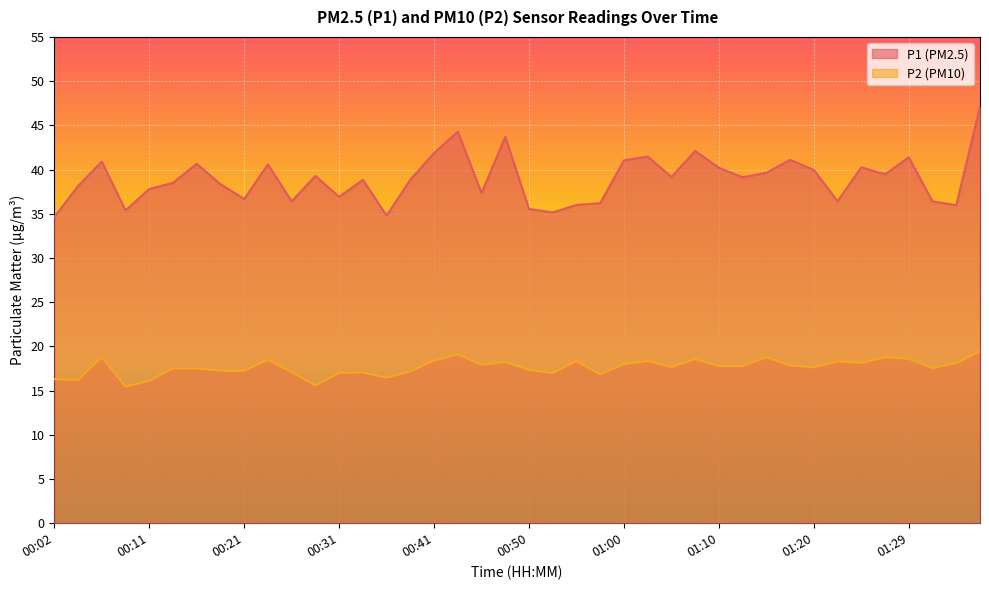

At which category does P2 reach its first local peak?

00:07